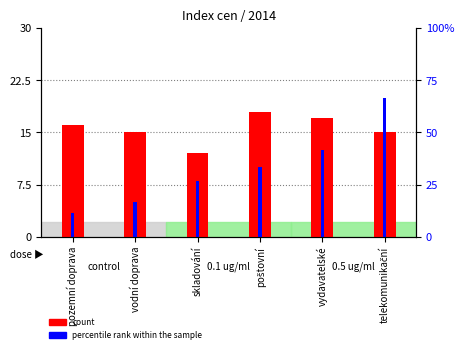

What is the sum of all percentile rank within the sample values?

59.0